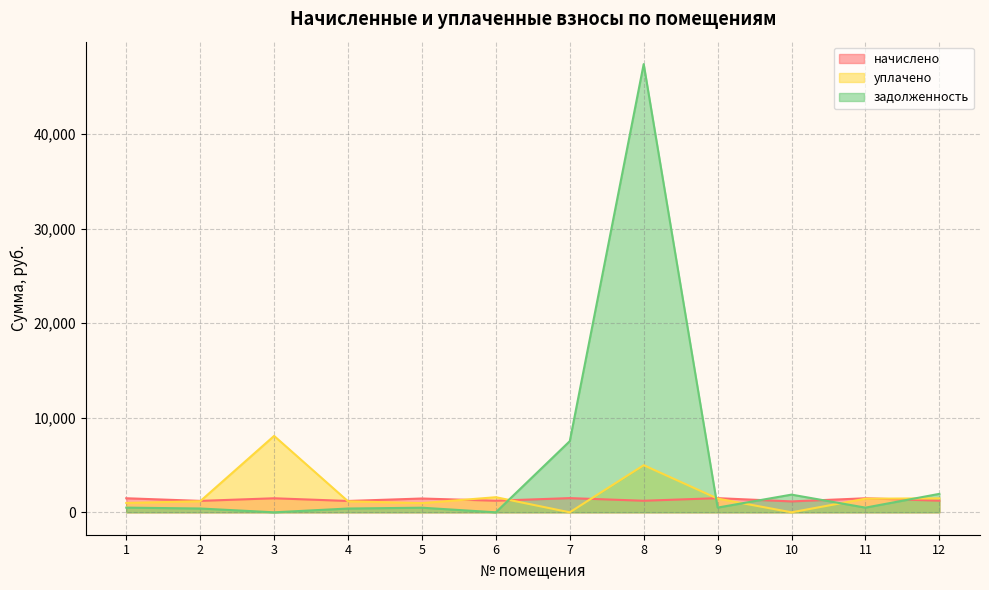

Reading left to right, list all the values displayed in this chart.

начислено: 1486.3	1208.9	1484.2	1200.1	1459.9	1226.5	1501.8	1222.1	1497.4	1153.9	1484.2	1226.5
уплачено: 990.9	1171.6	8079.9	1163.0	973.3	1597.5	0.0	4982.8	1451.1	0.0	1438.3	1476.2
задолженность: 495.4	403.0	0.0	400.0	486.6	0.0	7525.2	47407.4	499.1	1870.5	494.7	1951.8